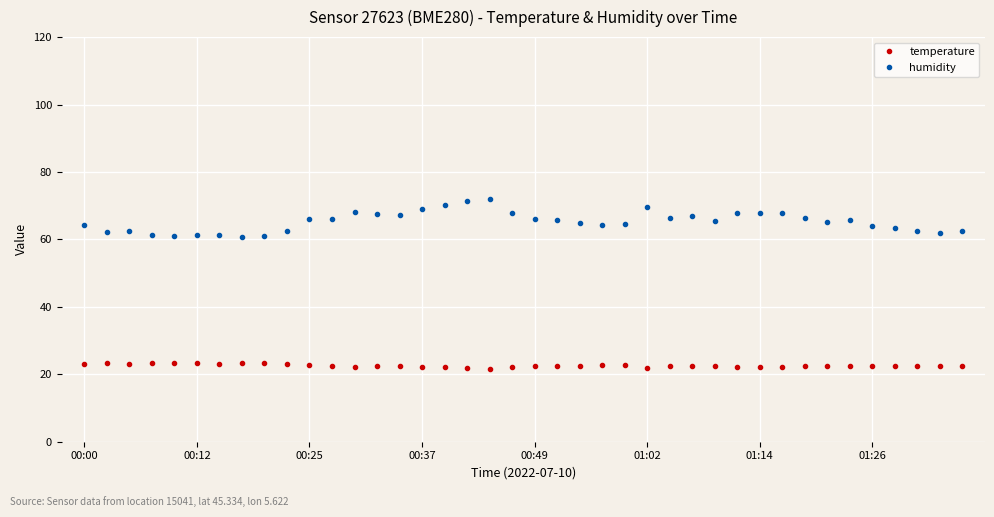

Rank the series by their average value, from lowest to highest.

temperature, humidity